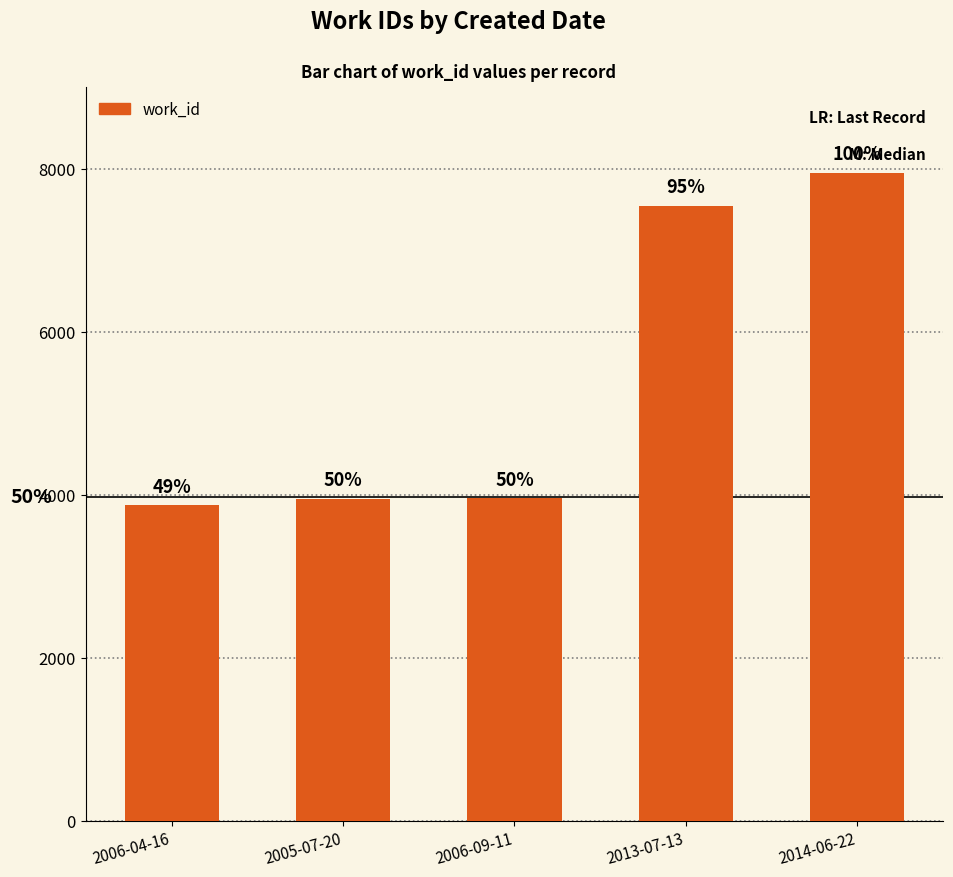

Count the number of categories in the chart.

5